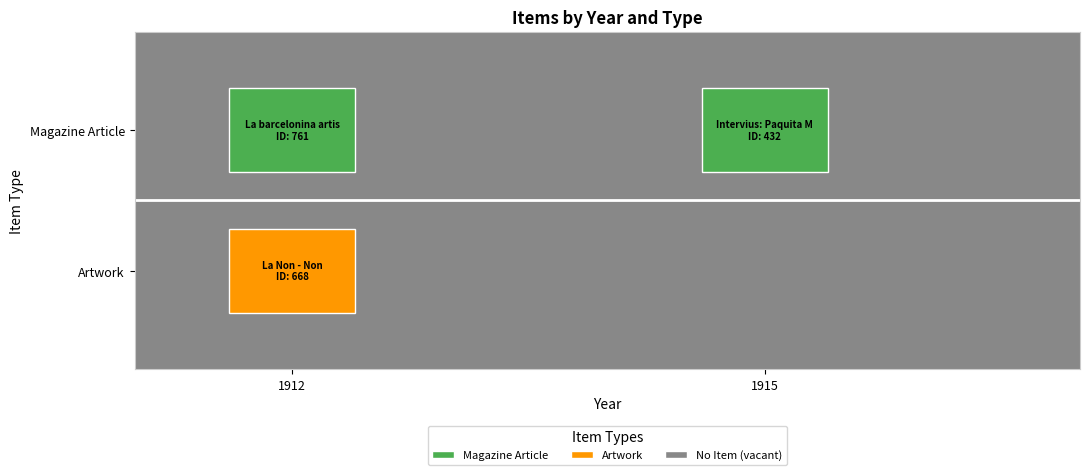

The value at 15/01/1915 is 432. True or false?

True